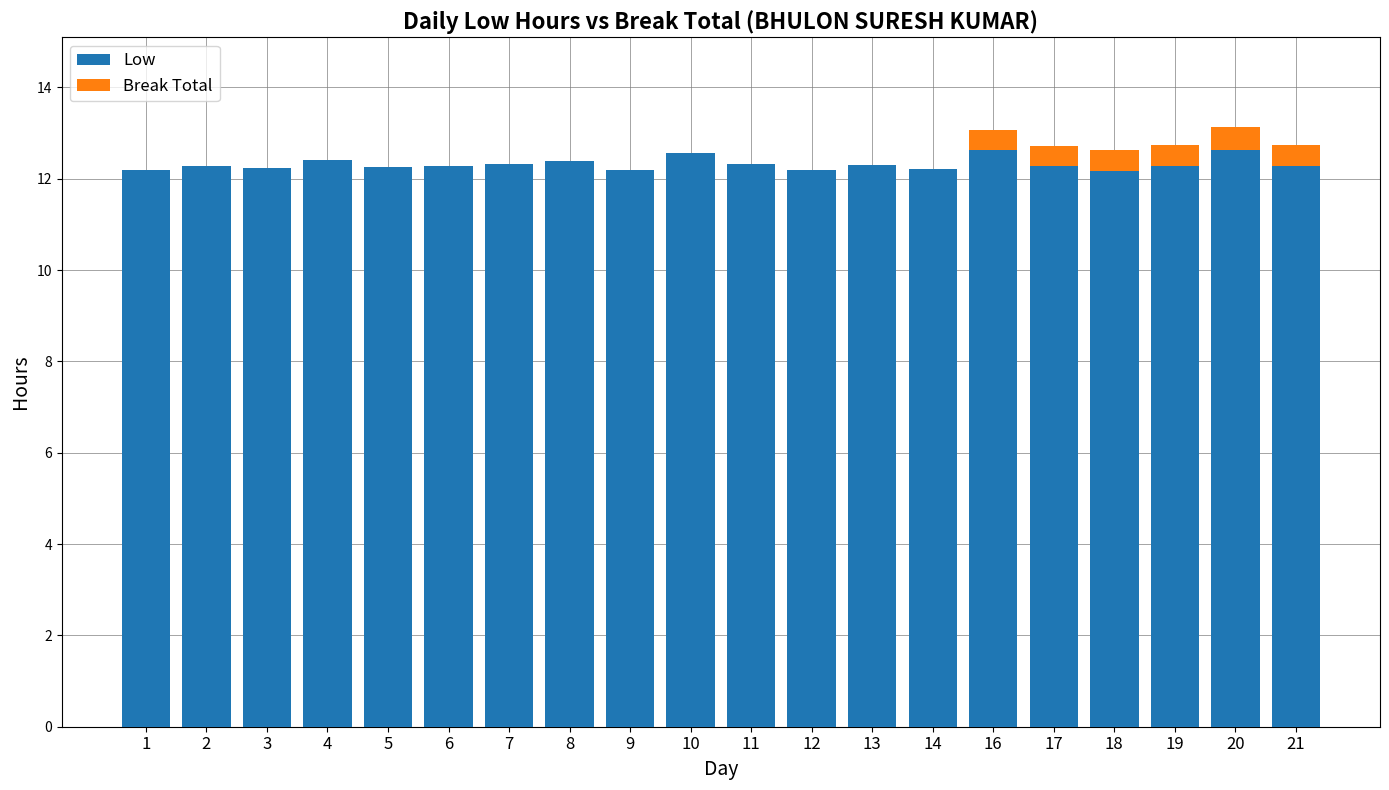

True or false: Low has a value of 12.2 at 1.

True